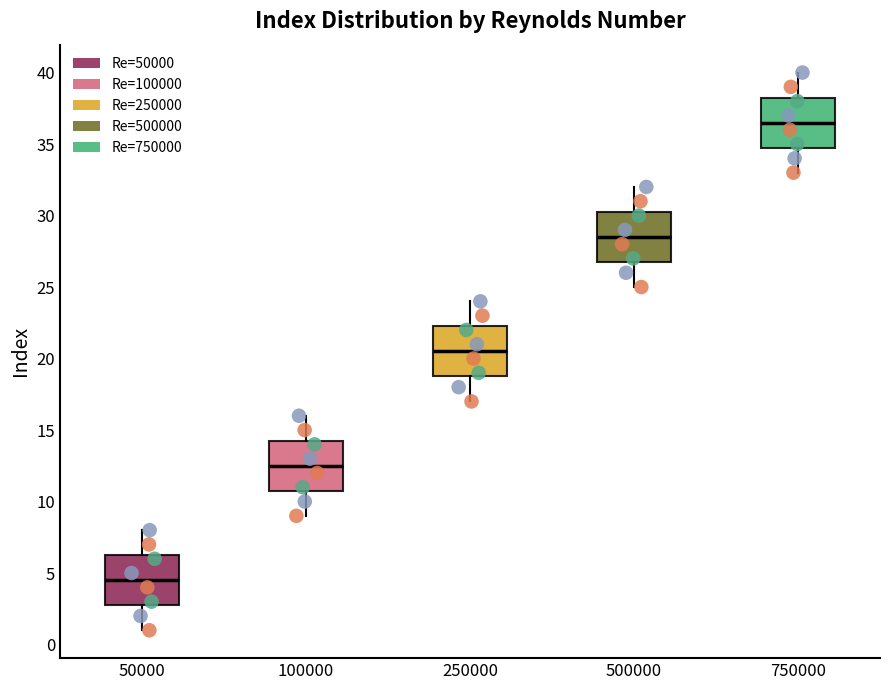

Which box's median line is the highest?

750000